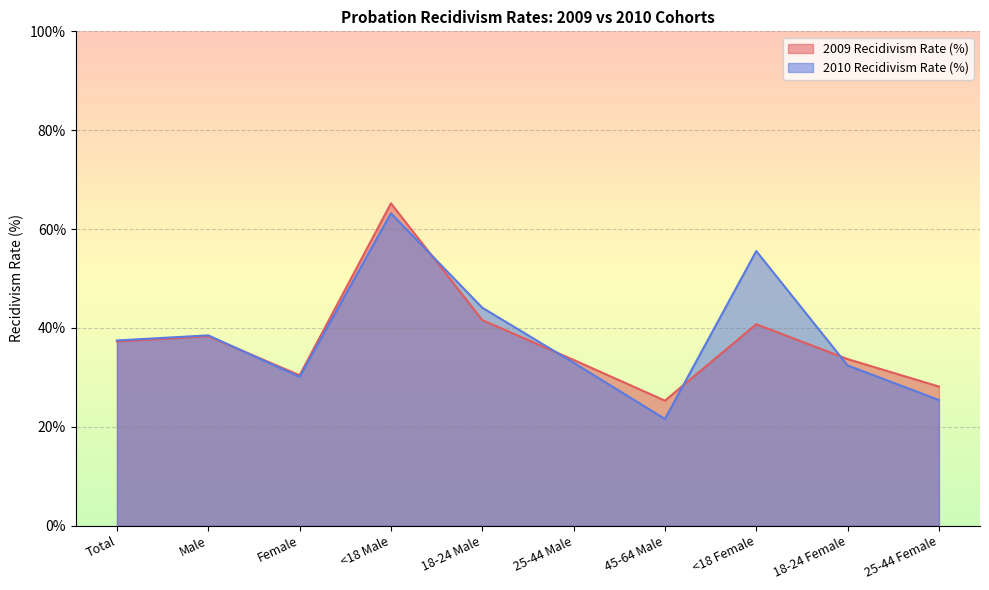

The 2009 Recidivism Rate (%) series shows 37.3 at 45-64 Male. True or false?

False